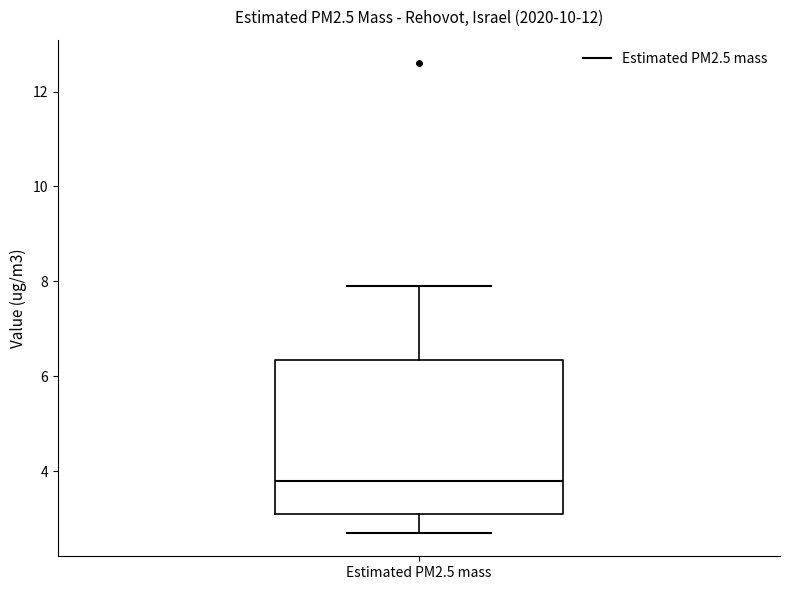

Transcribe this box plot: give where the median line is, the range the box spans, and where the two whiskers end, as read against the y-axis. The values are not printed on the chart, so give them approximately, as read against the axis.

median 3.8, box 3.2 to 6.4, whiskers 2.8 to 8.0